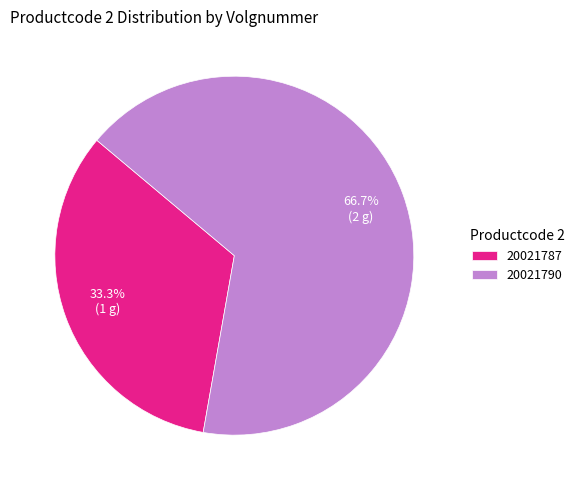

To the nearest percent, what percentage of the pie is 20021790?

67%